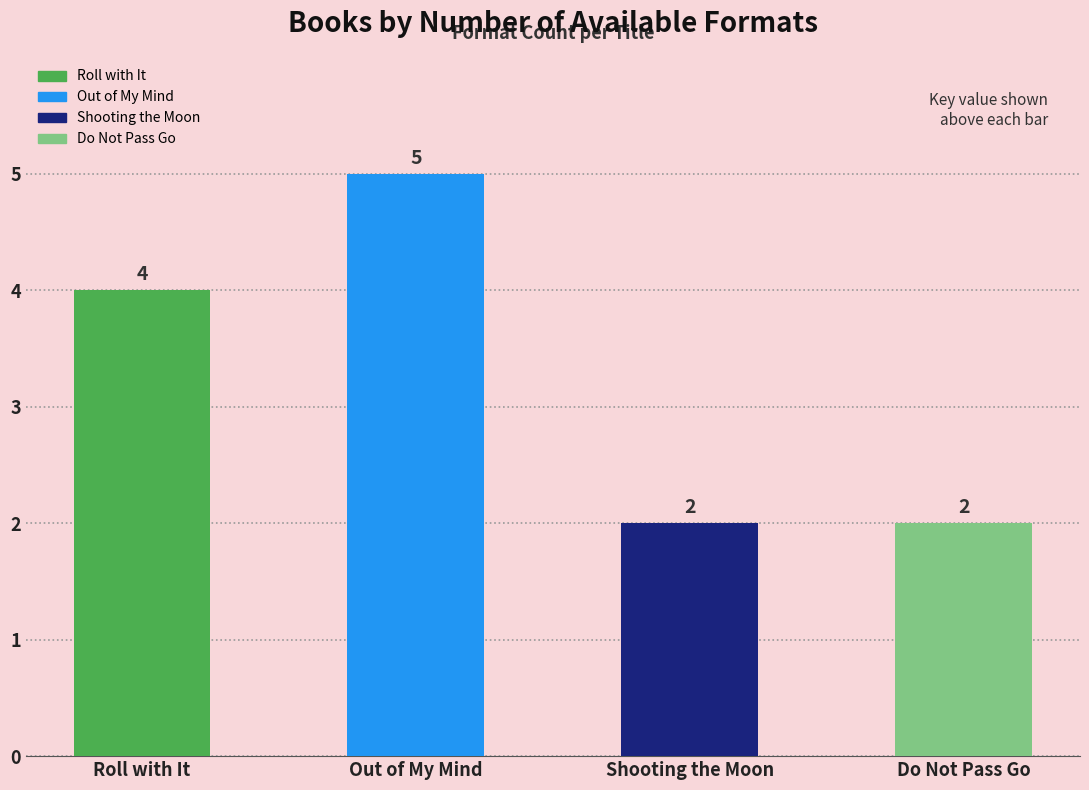

Reading left to right, transcribe all the data shown in this chart.

4	5	2	2